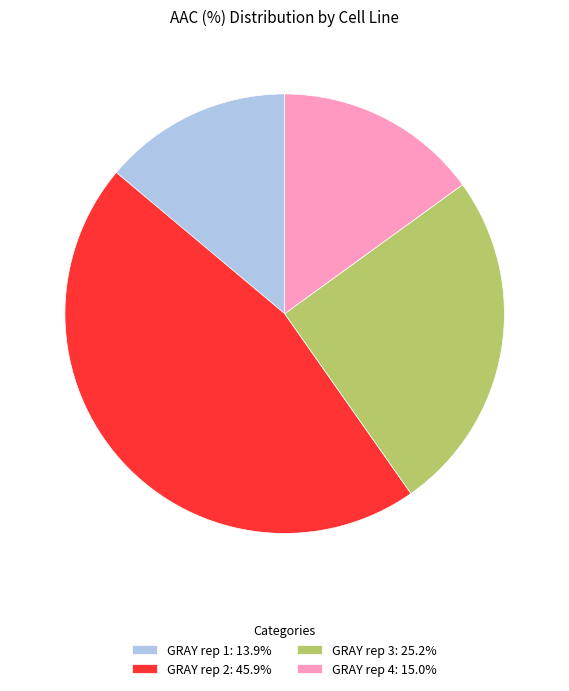

How many slices are in this pie chart?

4